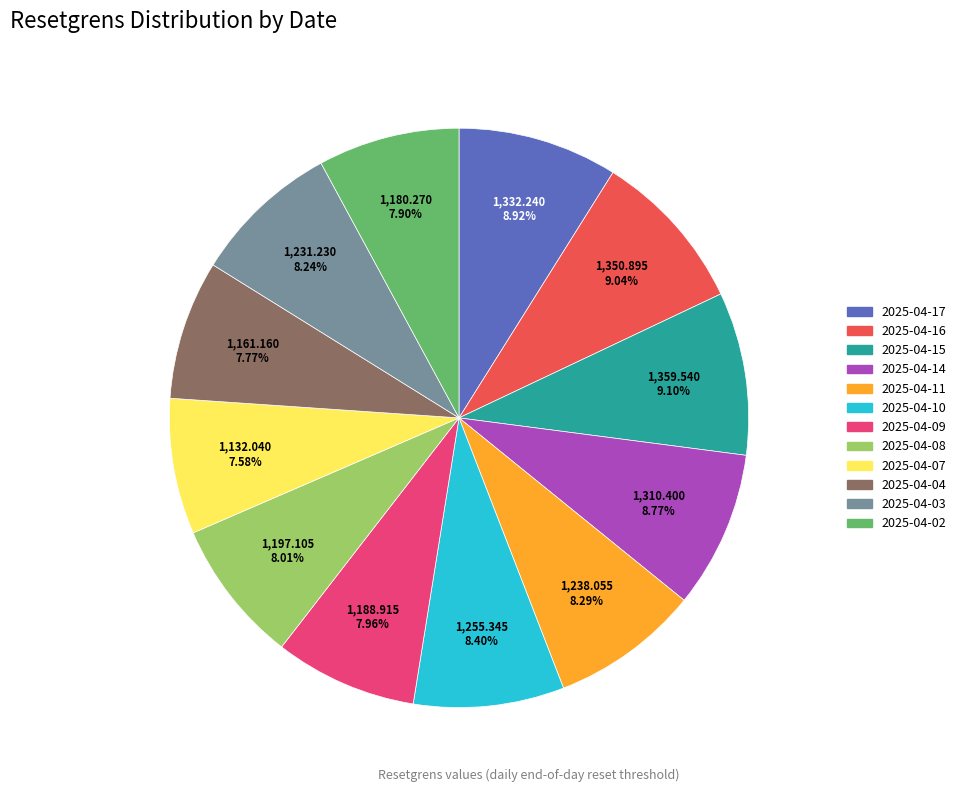

To the nearest percent, what percentage of the pie is 2025-04-08?

8%